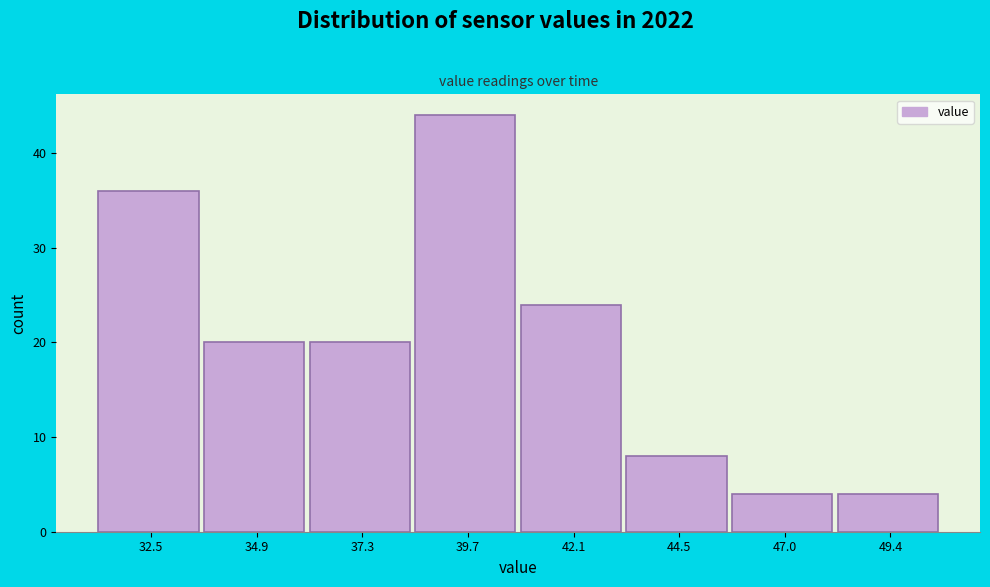

Reading left to right, list every bar in this chart as the range it spans on the x-axis followed by its height. Neither the bar edges nor the heights are printed on the chart, so give them approximately, as read against the axes.

31.5 to 33.5: 36
33.5 to 36.0: 20
36.0 to 38.5: 20
38.5 to 41.0: 44
41.0 to 43.5: 24
43.5 to 46.0: 8
46.0 to 48.0: 4
48.0 to 50.5: 4